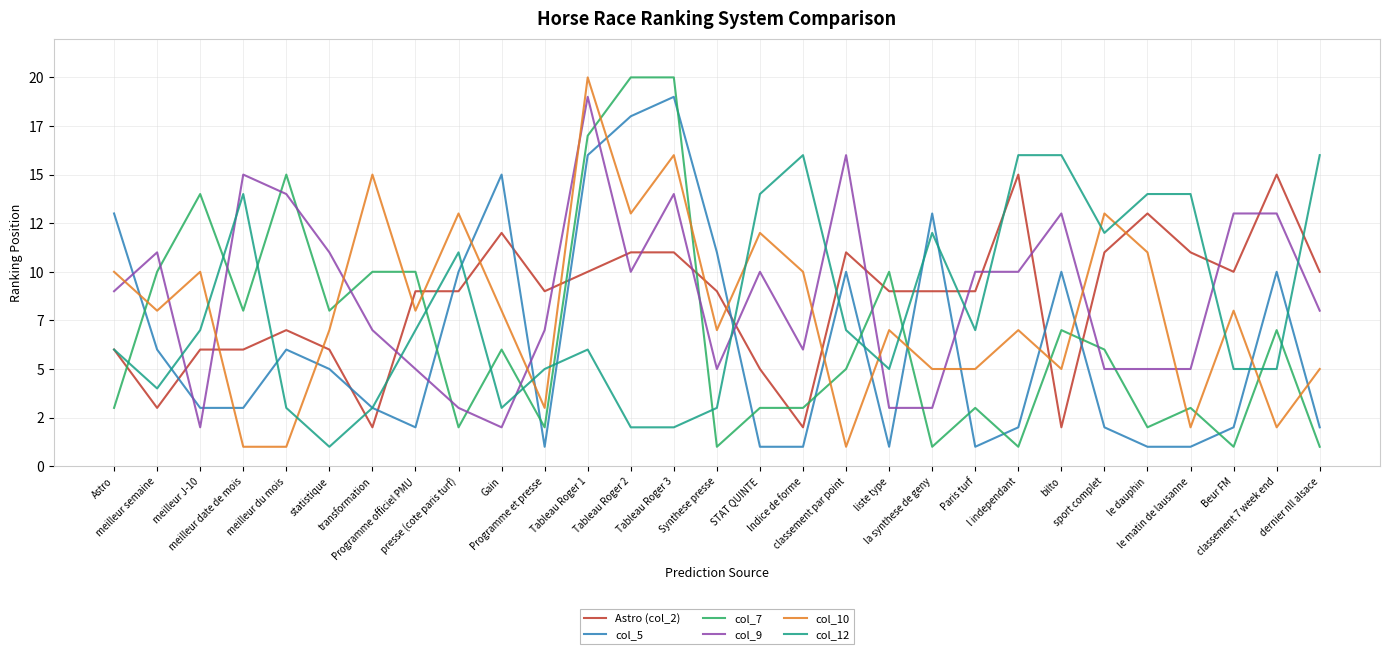

Is this an area chart (filled region under the line)?

No